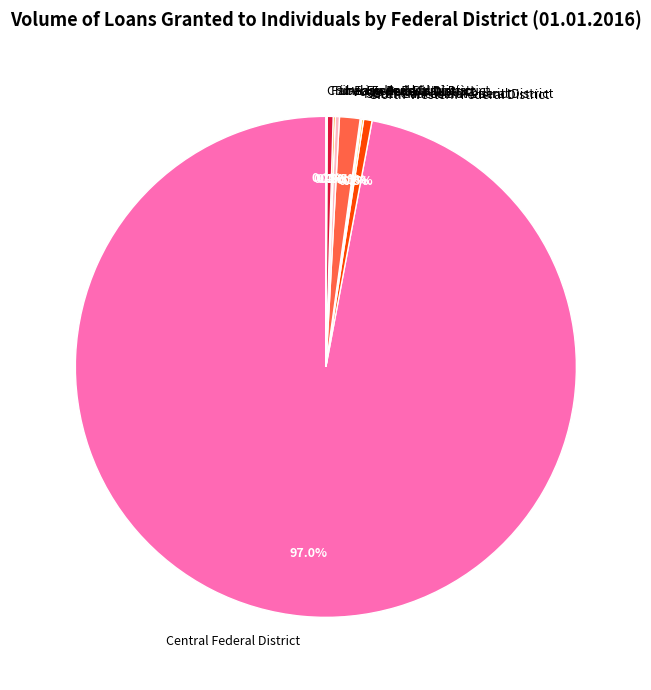

Between Volga Federal District and Central Federal District, which is larger?

Central Federal District